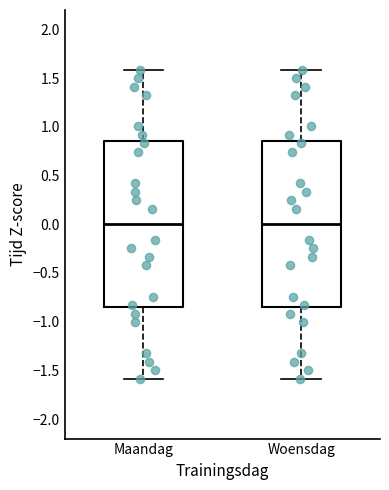

Reading left to right, read every box against the y-axis: the position of its median line, the range the box covers, and the ends of its whiskers. The values are not printed on the chart, so give them approximately, as read against the axis.

Maandag: median 0.00, box -0.85 to 0.85, whiskers -1.60 to 1.60
Woensdag: median 0.00, box -0.85 to 0.85, whiskers -1.60 to 1.60